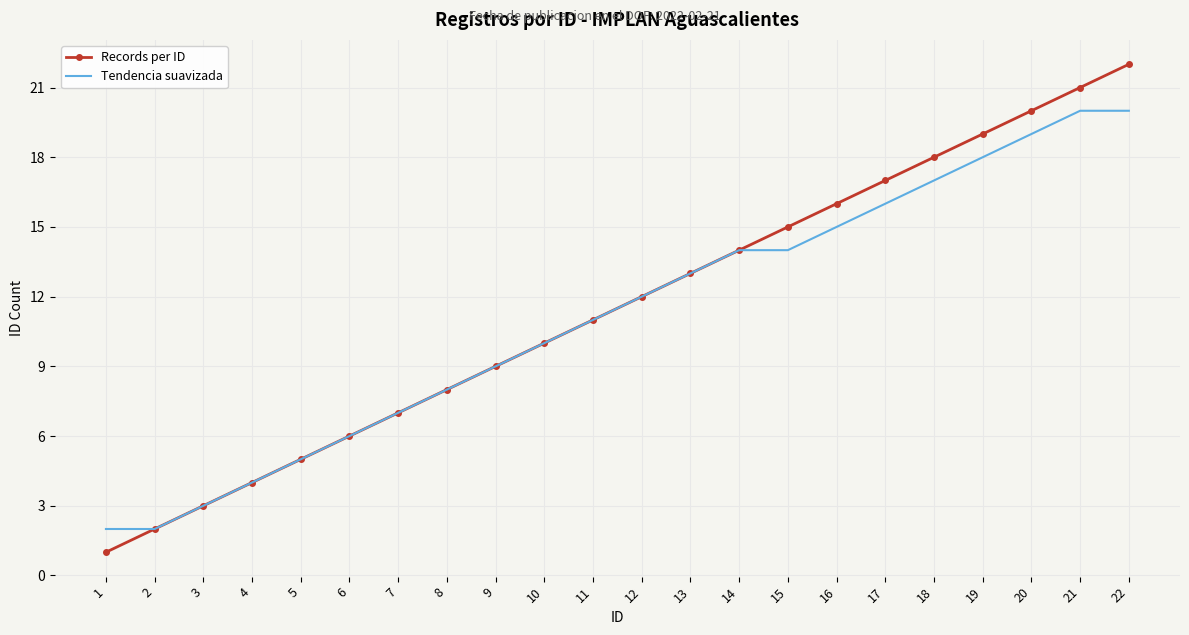

True or false: Tendencia suavizada has more than 2 interior local peaks.

False